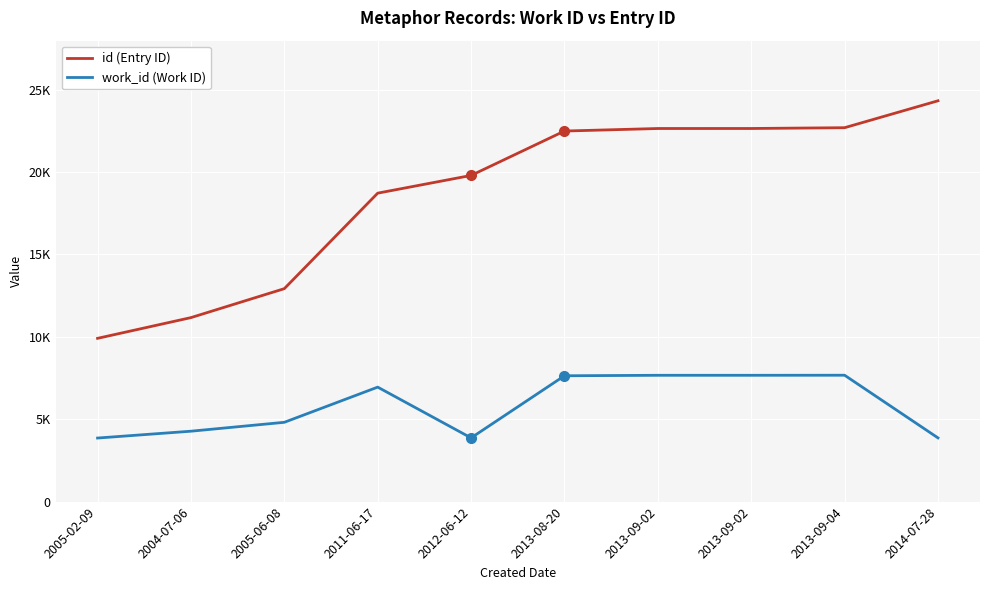

What are all the series names shown in the legend?

id (Entry ID), work_id (Work ID)